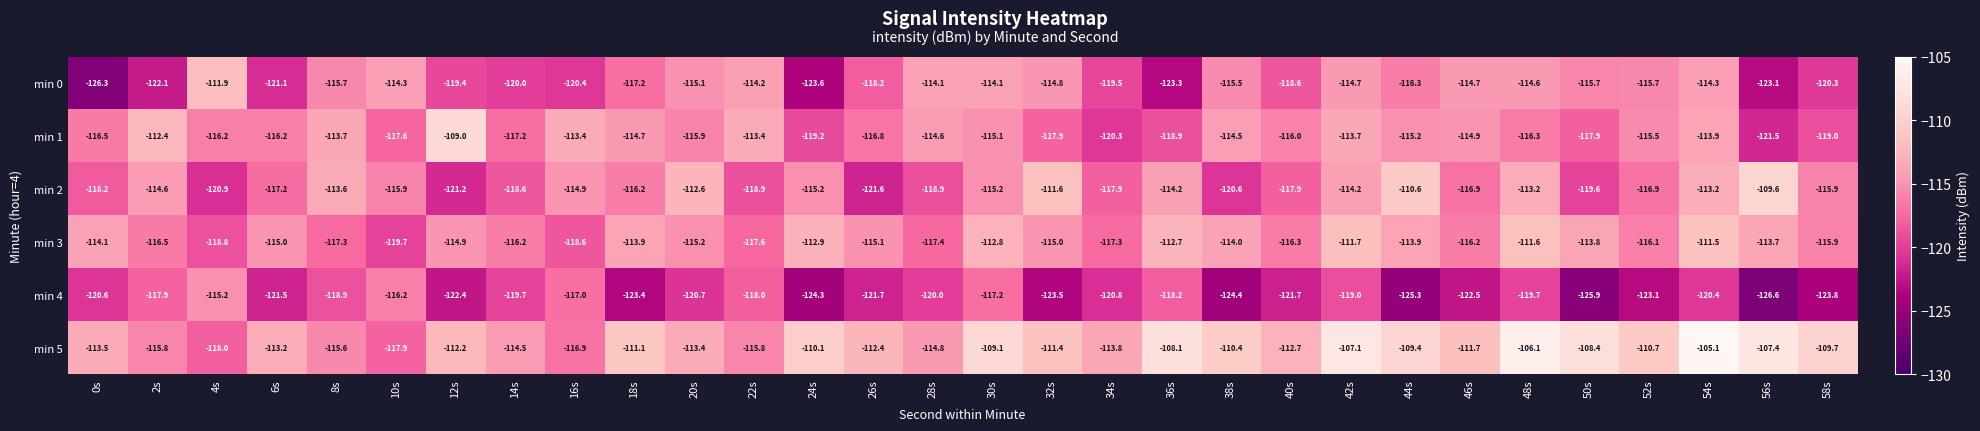

What is the sum of all min 5 values?

-3356.3